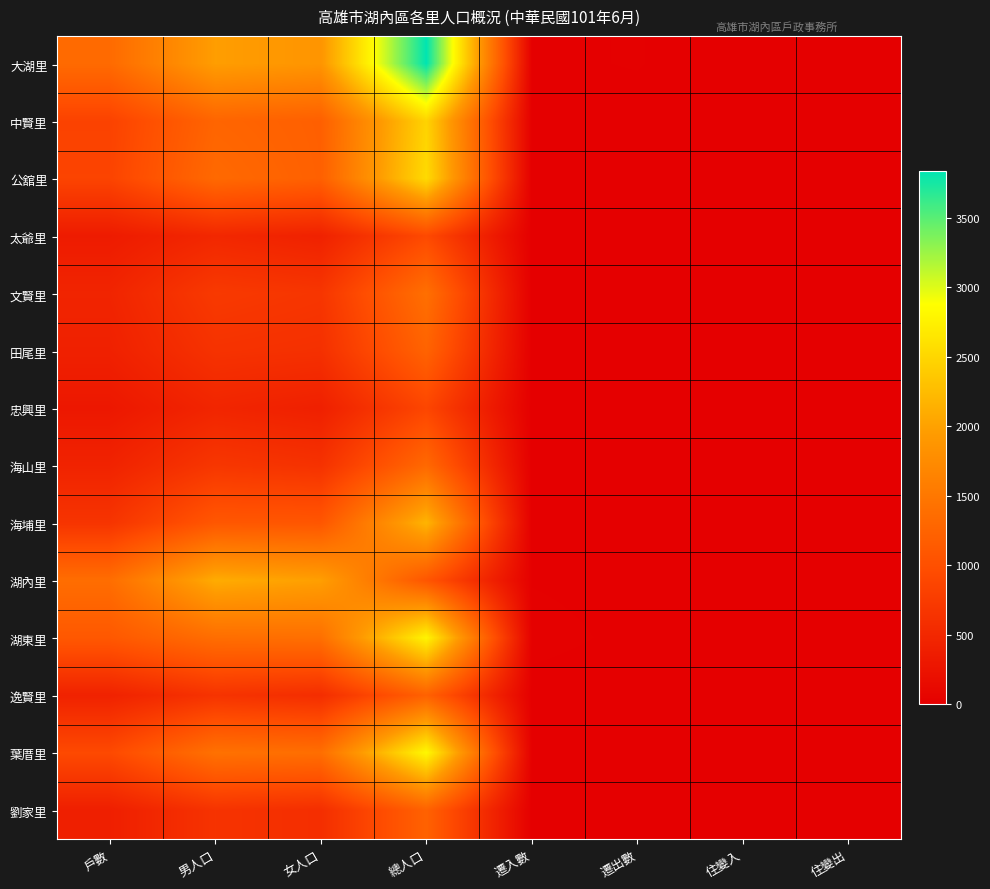

Which series has the largest total across all categories?

大湖里